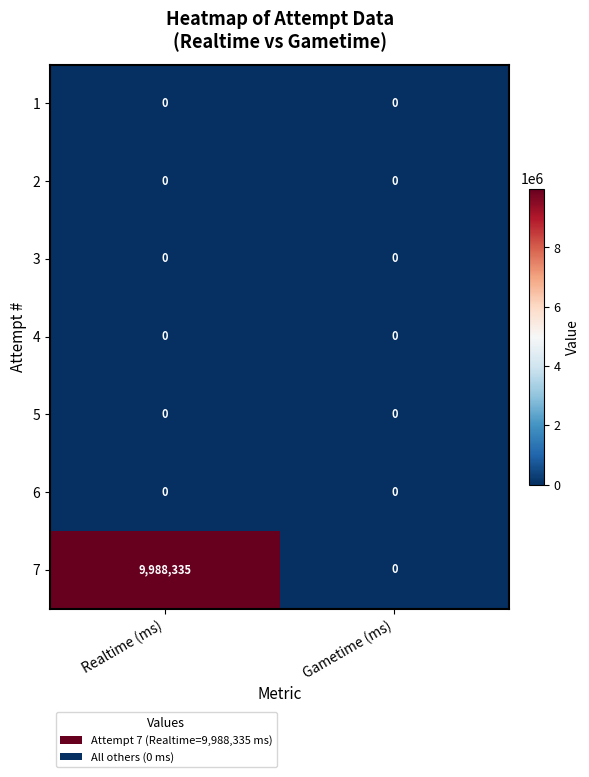

What is the total value across all series at Realtime (ms)?

9988335